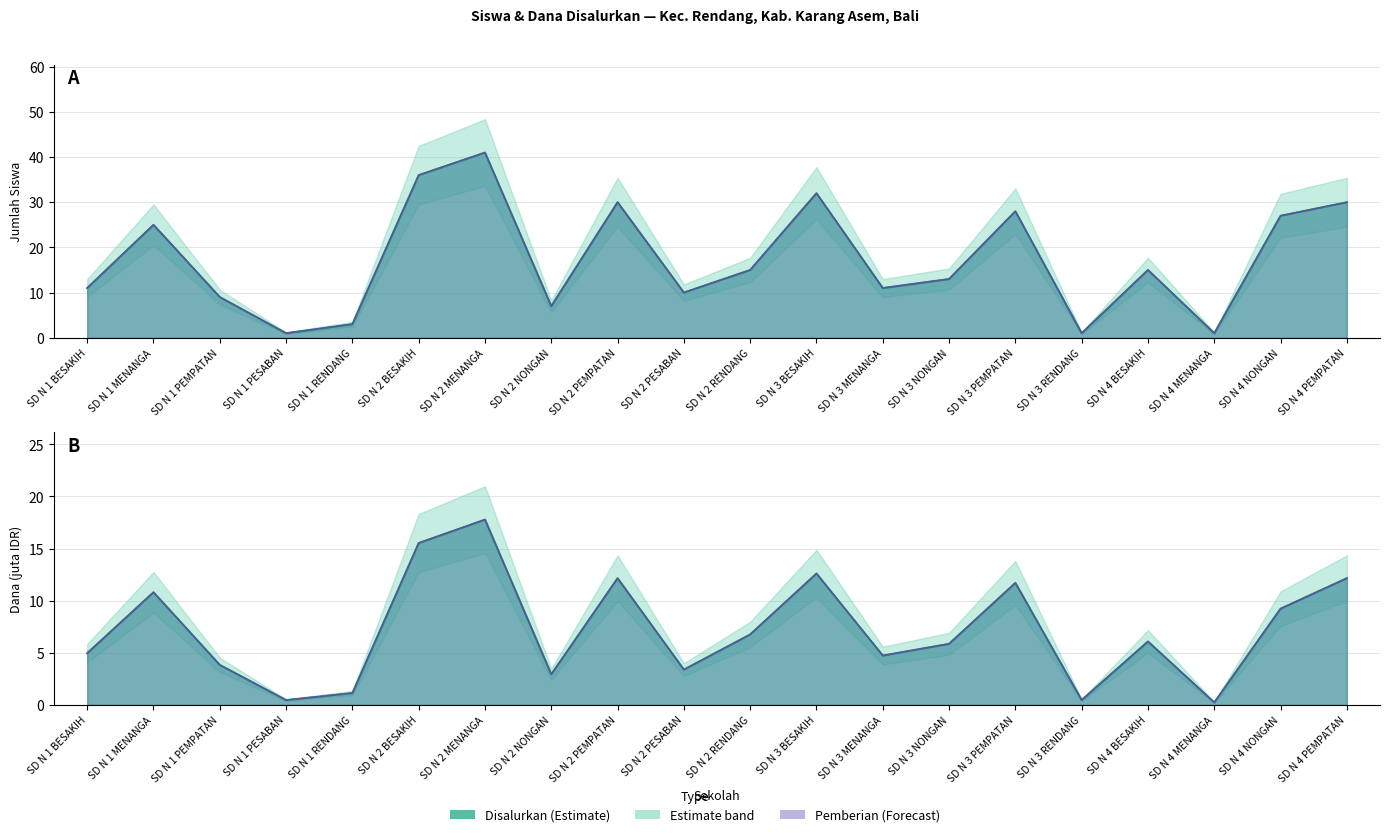

In Siswa Disalurkan, how many points are lower than both neighbors (excluding endpoints)?

6